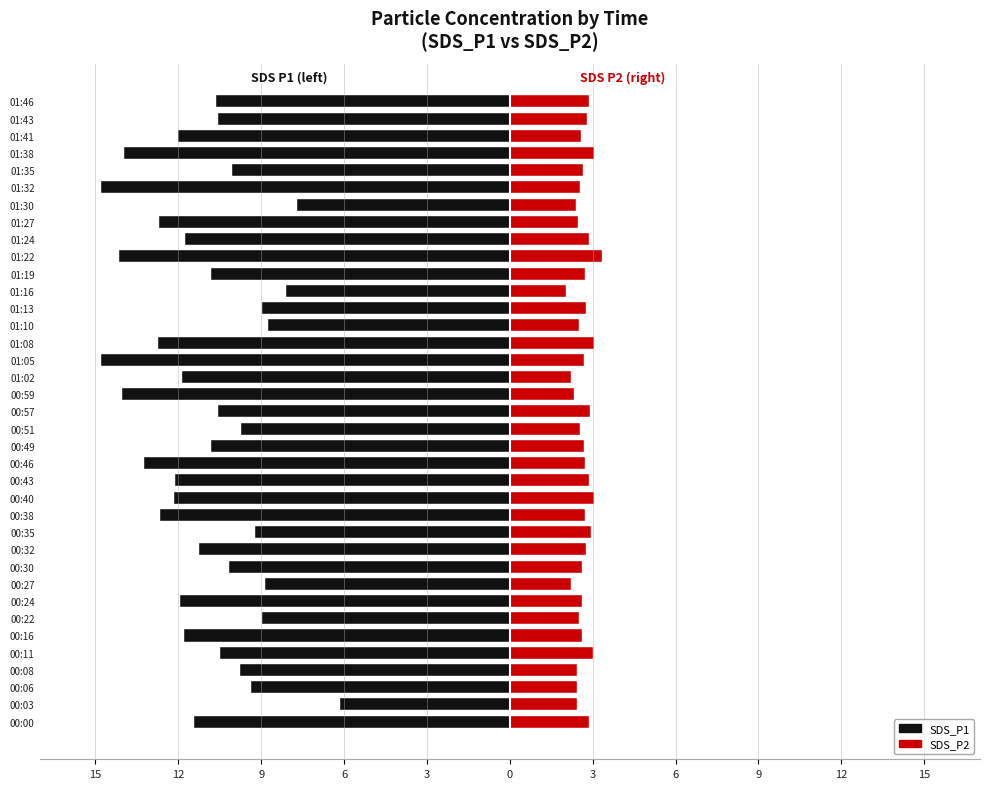

True or false: SDS_P2 has a value of 1.6 at 00:38.

False